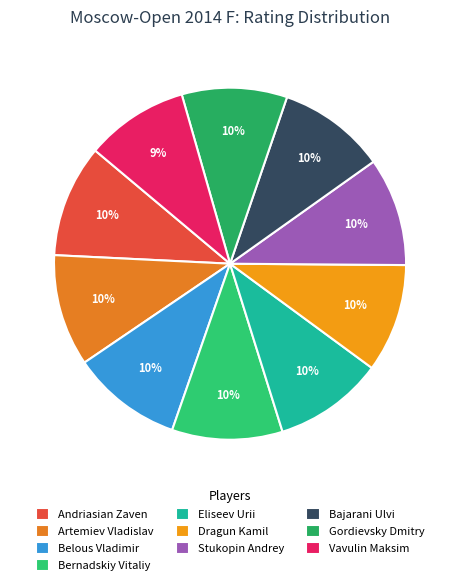

How many slices are in this pie chart?

10